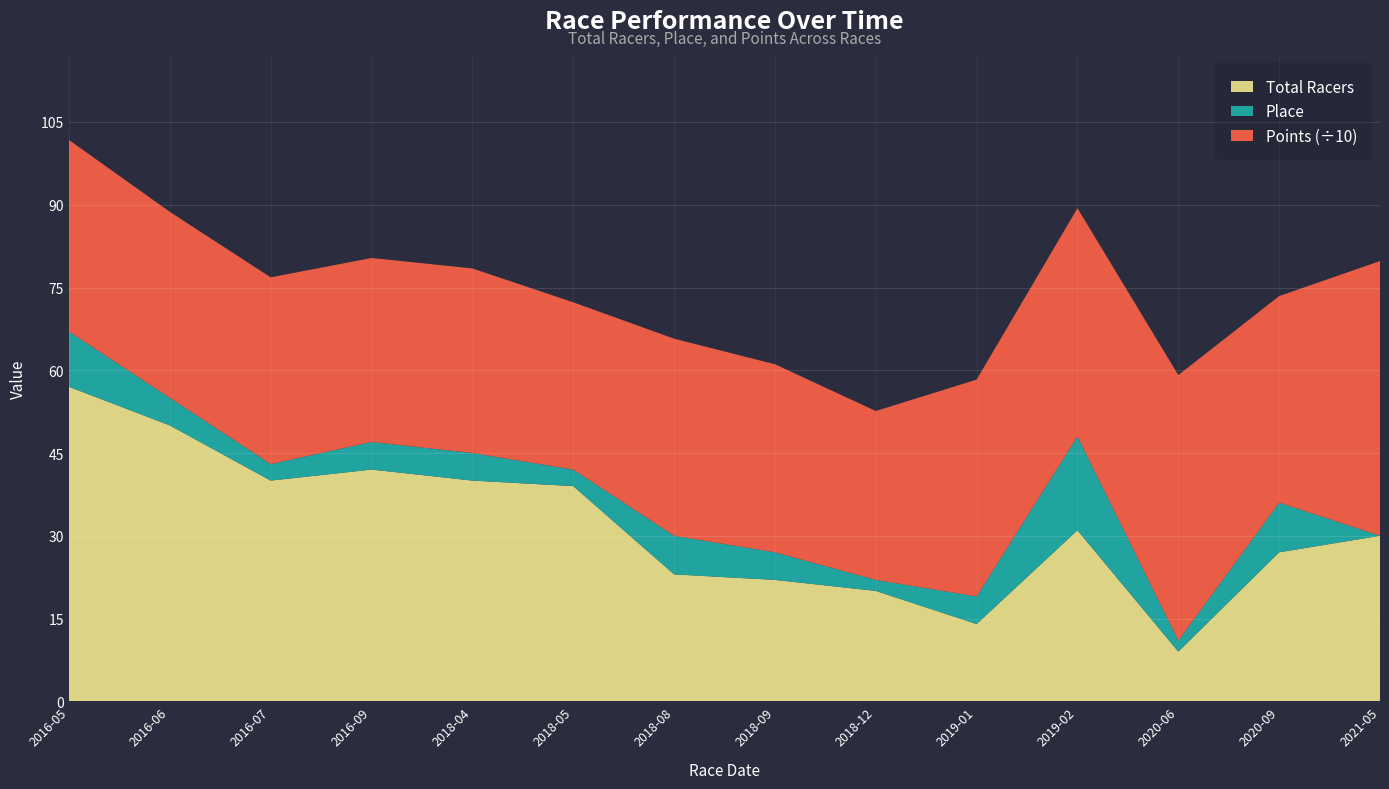

Reading left to right, extract all data points from this chart.

Total Racers: 57.0	50.0	40.0	42.0	40.0	39.0	23.0	22.0	20.0	14.0	31.0	9.0	27.0	30.0
Place: 10.0	5.0	3.0	5.0	5.0	3.0	7.0	5.0	2.0	5.0	17.0	2.0	9.0	0.0
Points: 347.4	337.1	338.4	333.5	334.6	303.2	357.2	340.9	306.1	393.0	413.7	481.3	374.4	497.9